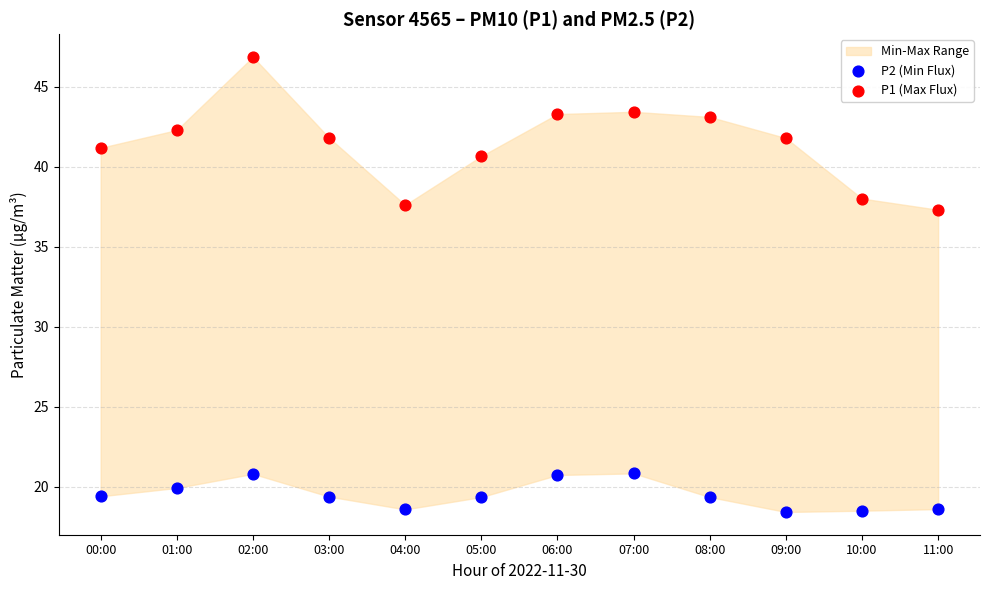

Across all data points, what is the range of Y values (max minus min)?

28.4